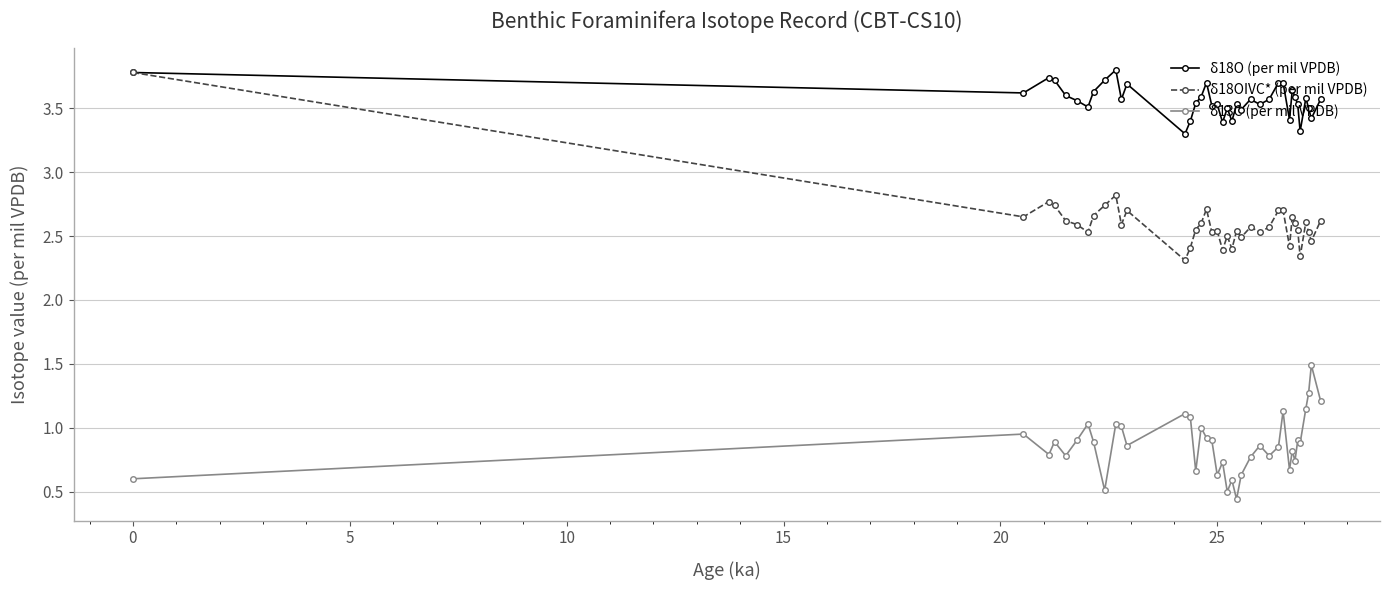

What is the highest value of the δ18OIVC* (per mil VPDB) series?

3.8